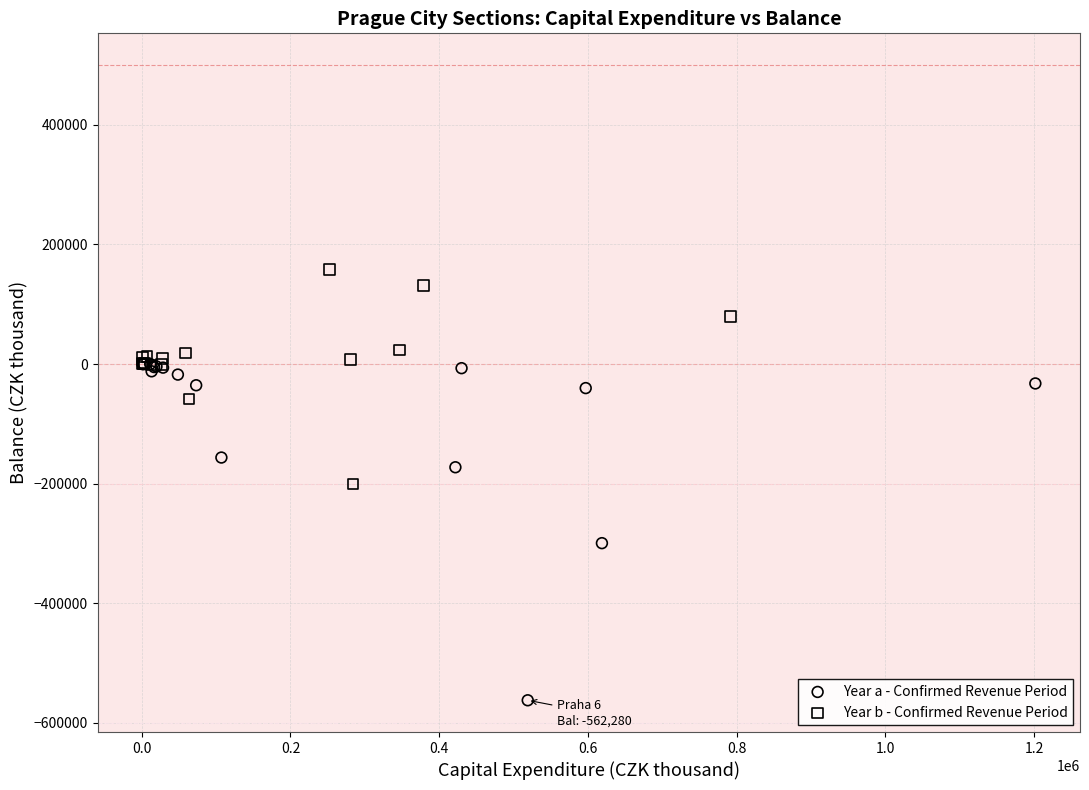

Which series has the largest Y range (max minus min)?

Year a - Confirmed Revenue Period